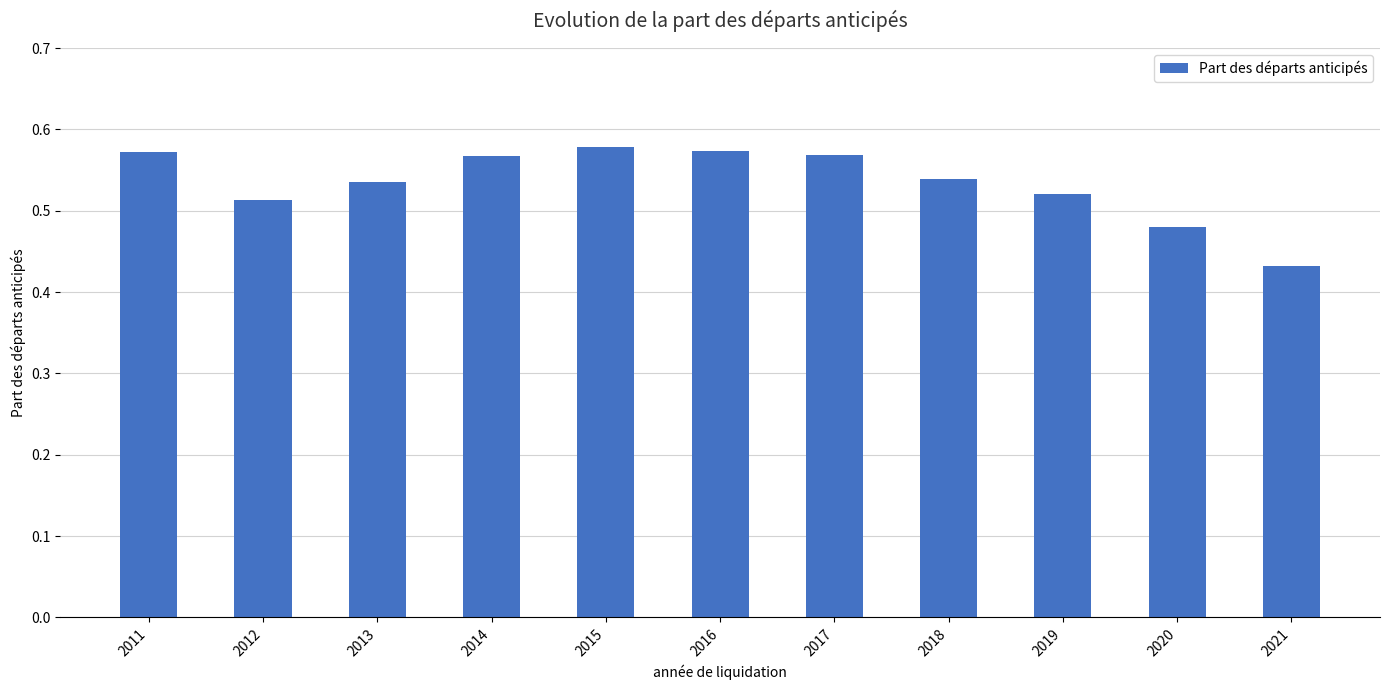

What is the sum of the values at 2016 and 2020?

1.1